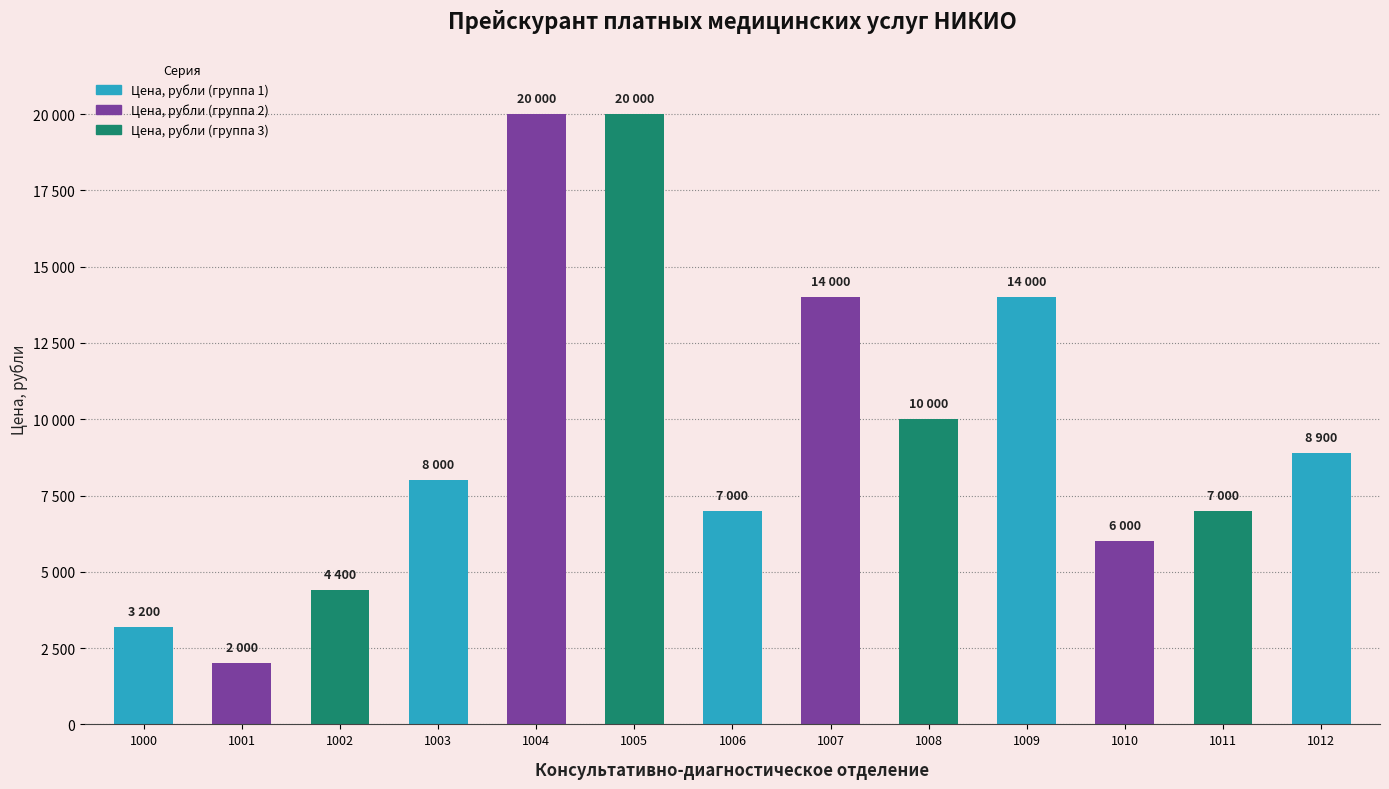

Which category has the highest value across all series?

1004